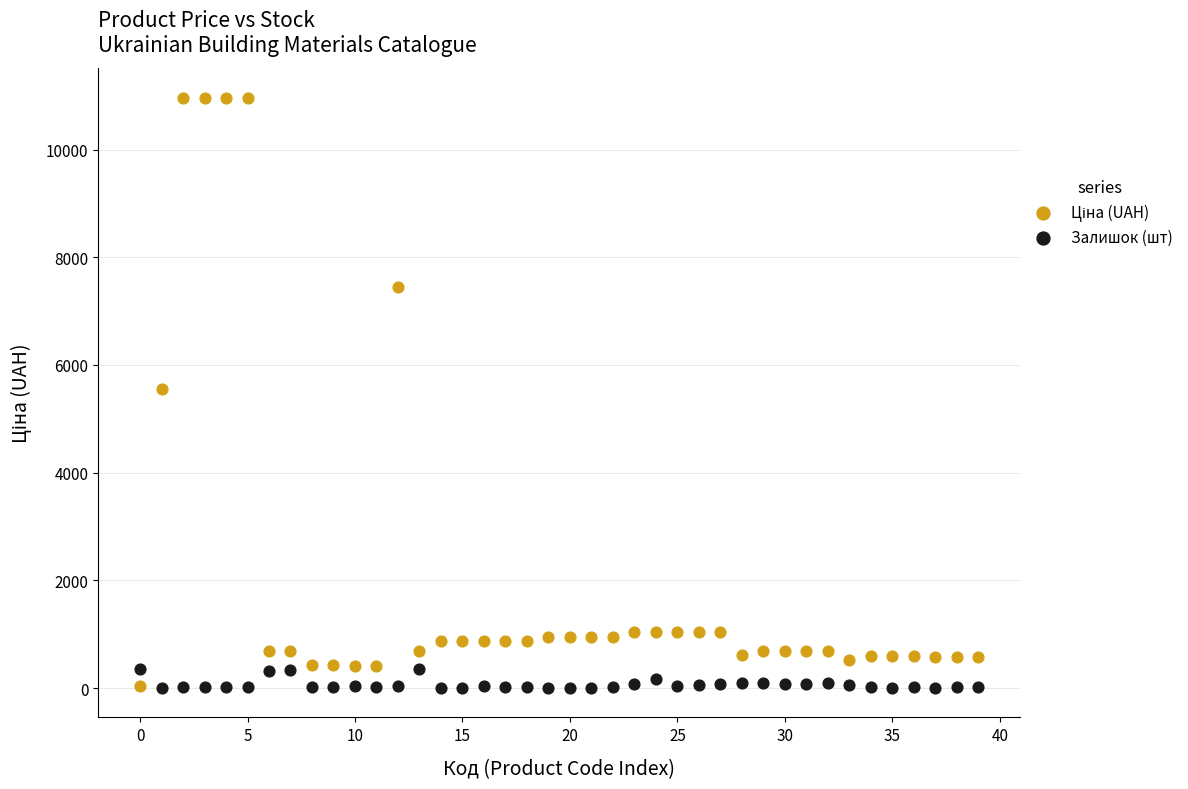

Across all data points, what is the range of Y values (max minus min)?

10961.4